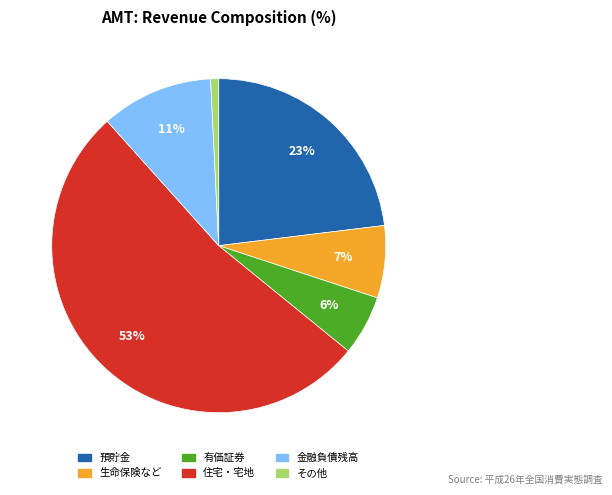

To the nearest percent, what portion does 金融負債残高 represent?

11%